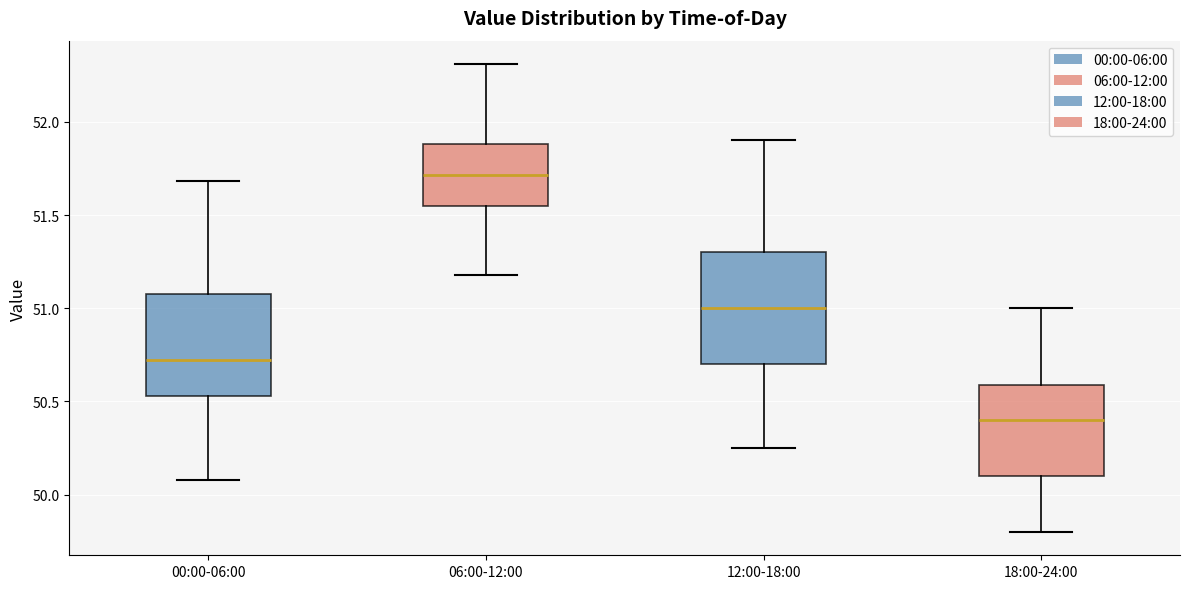

Which box's median line is the lowest?

18:00-24:00